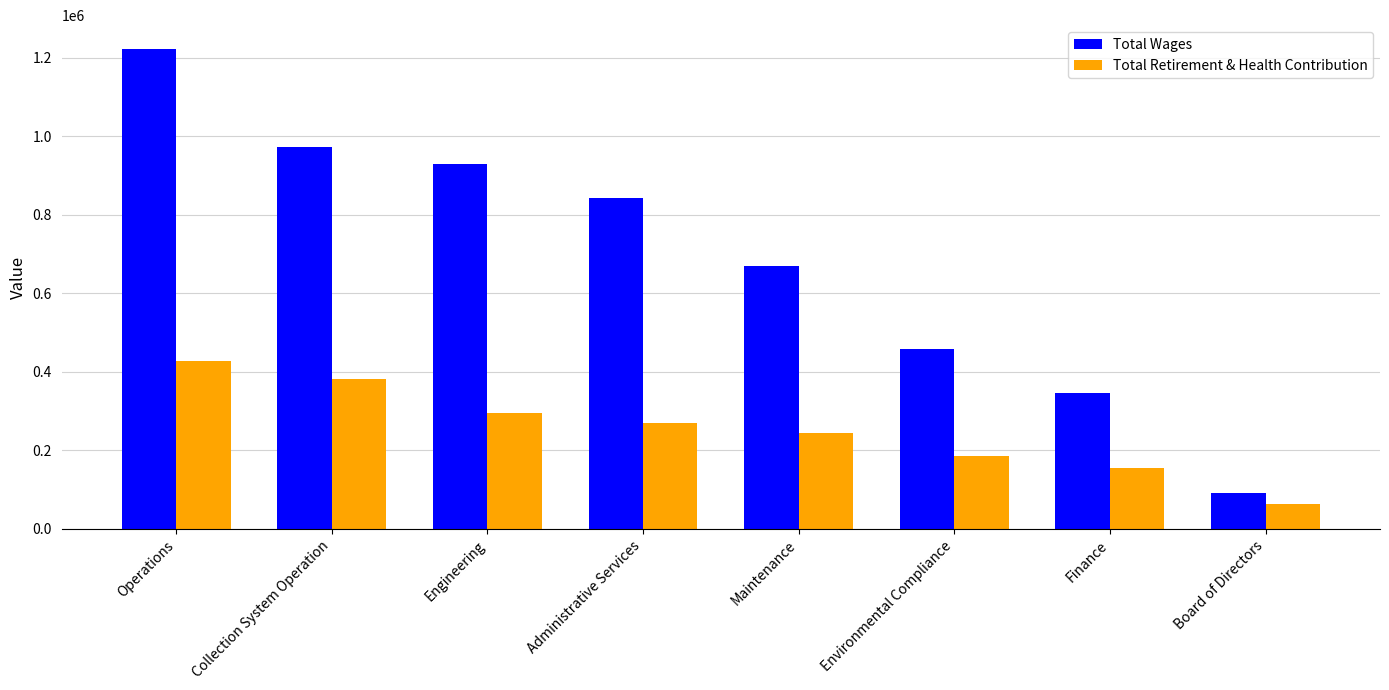

What is the maximum value for Total Wages?

1221354